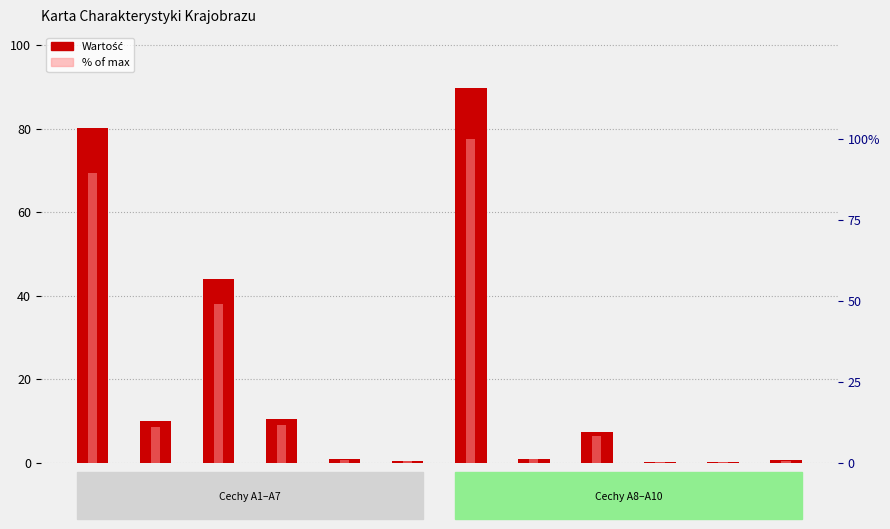

How many categories are shown in the chart?

12